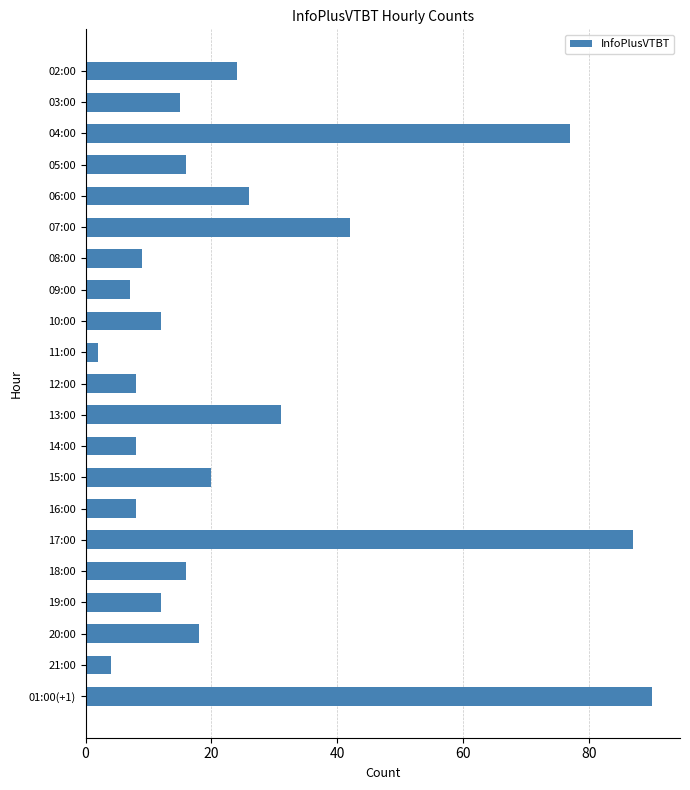

True or false: the data shows 26 at 06:00.

True